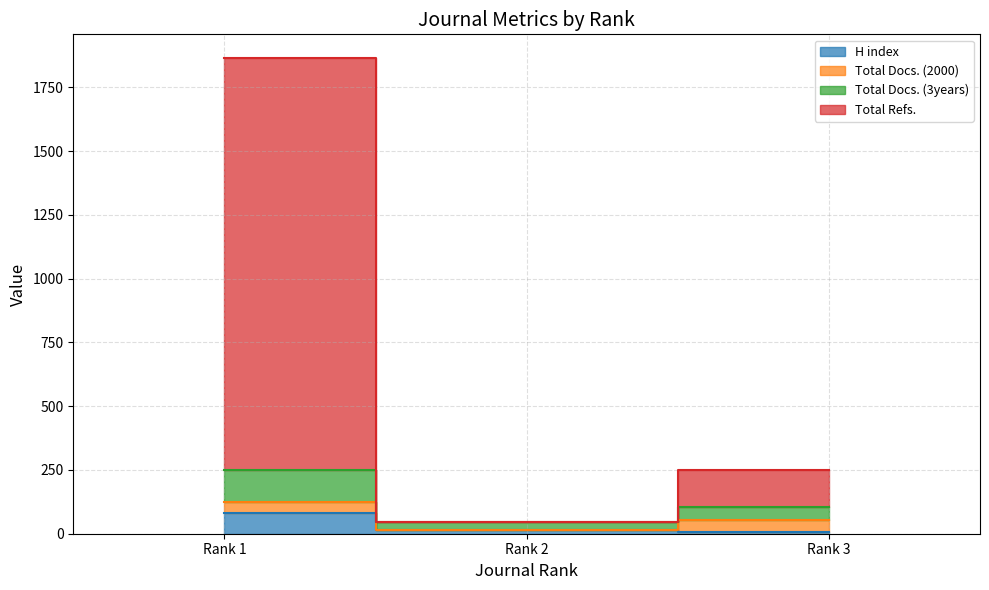

What is the value of the H index point at the 2nd from the left?

14